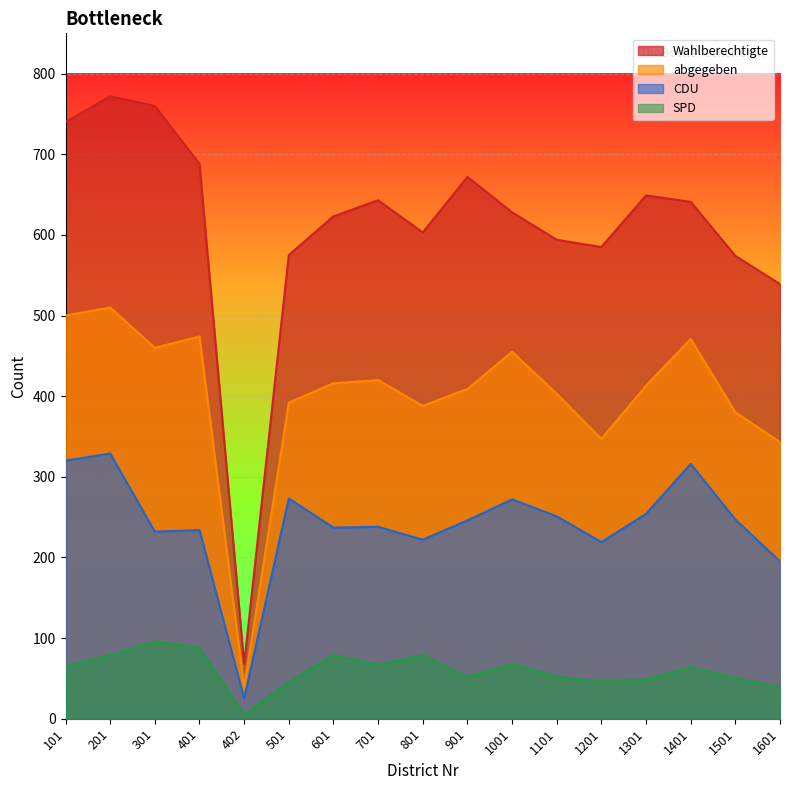

The value of Wahlberechtigte at 1201 is 585. True or false?

True